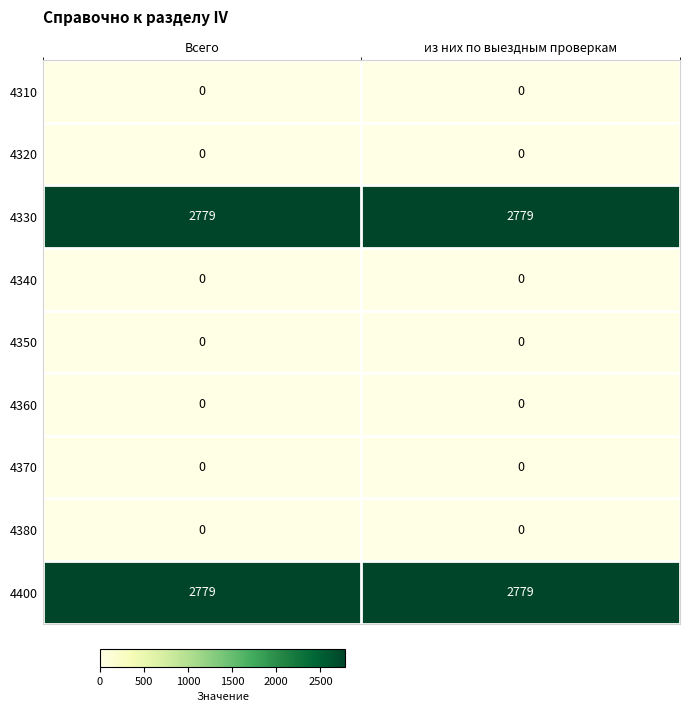

What is the difference between the highest and lowest values at Всего?

2779